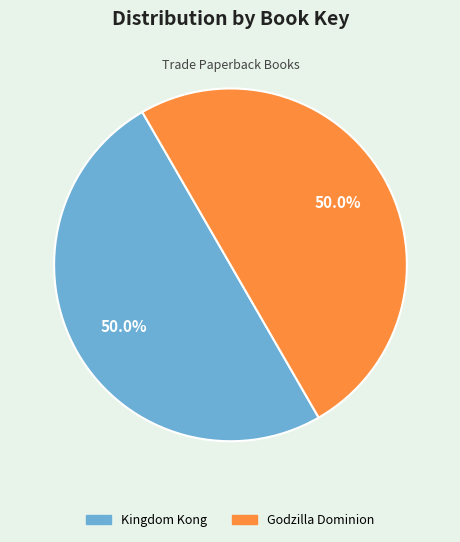

Count the number of slices in the pie.

2